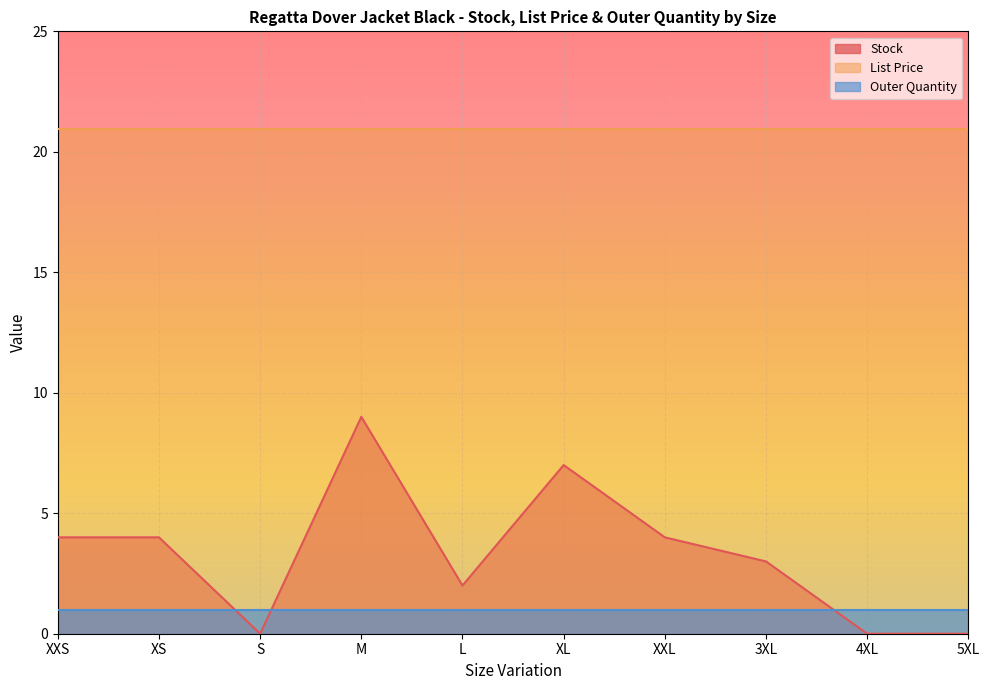

What is the label of the 3rd point from the right?

3XL